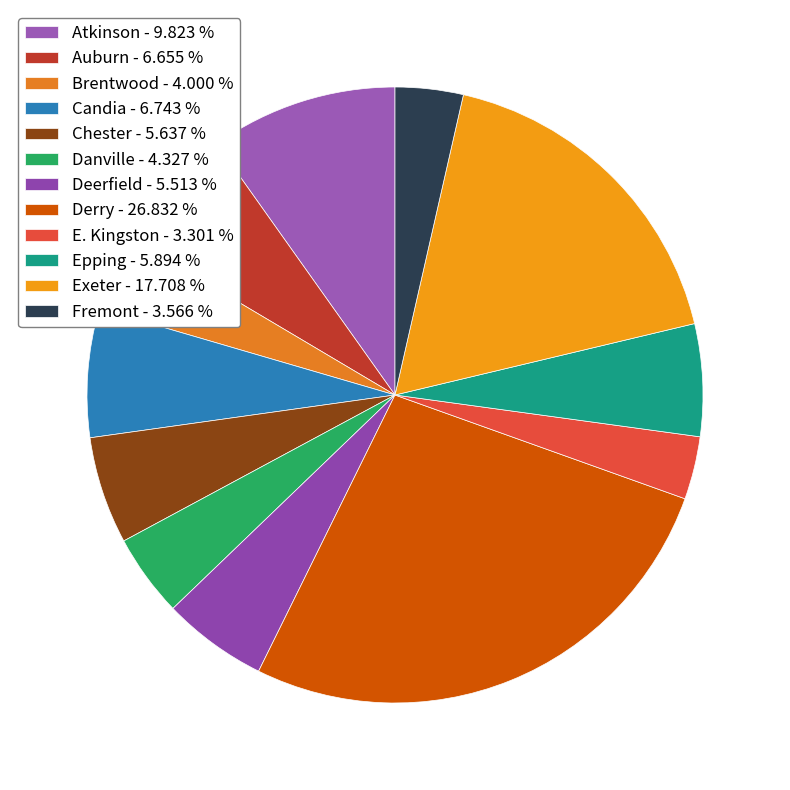

To the nearest percent, what percentage of the pie is Derry?

27%